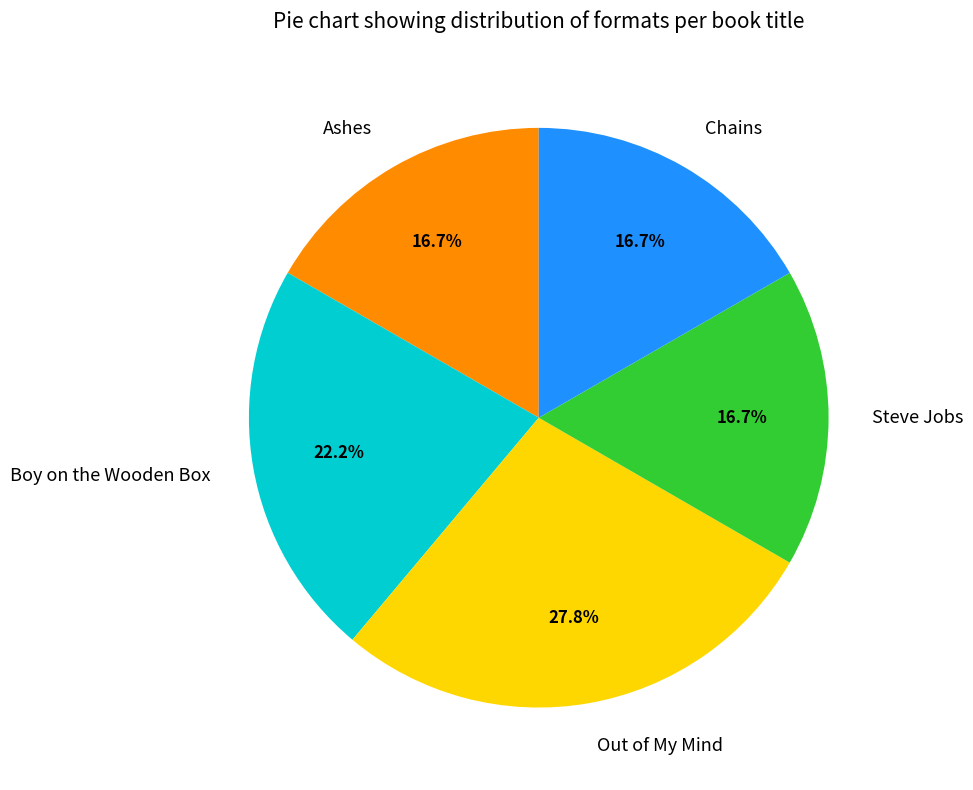

Between Steve Jobs and Out of My Mind, which is larger?

Out of My Mind